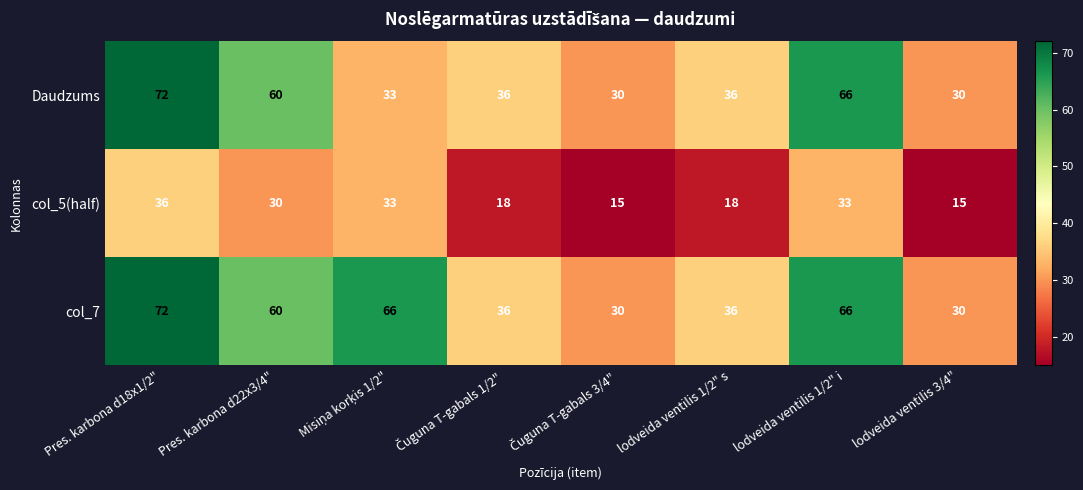

What is the difference between the maximum and minimum values in the Daudzums series?

42